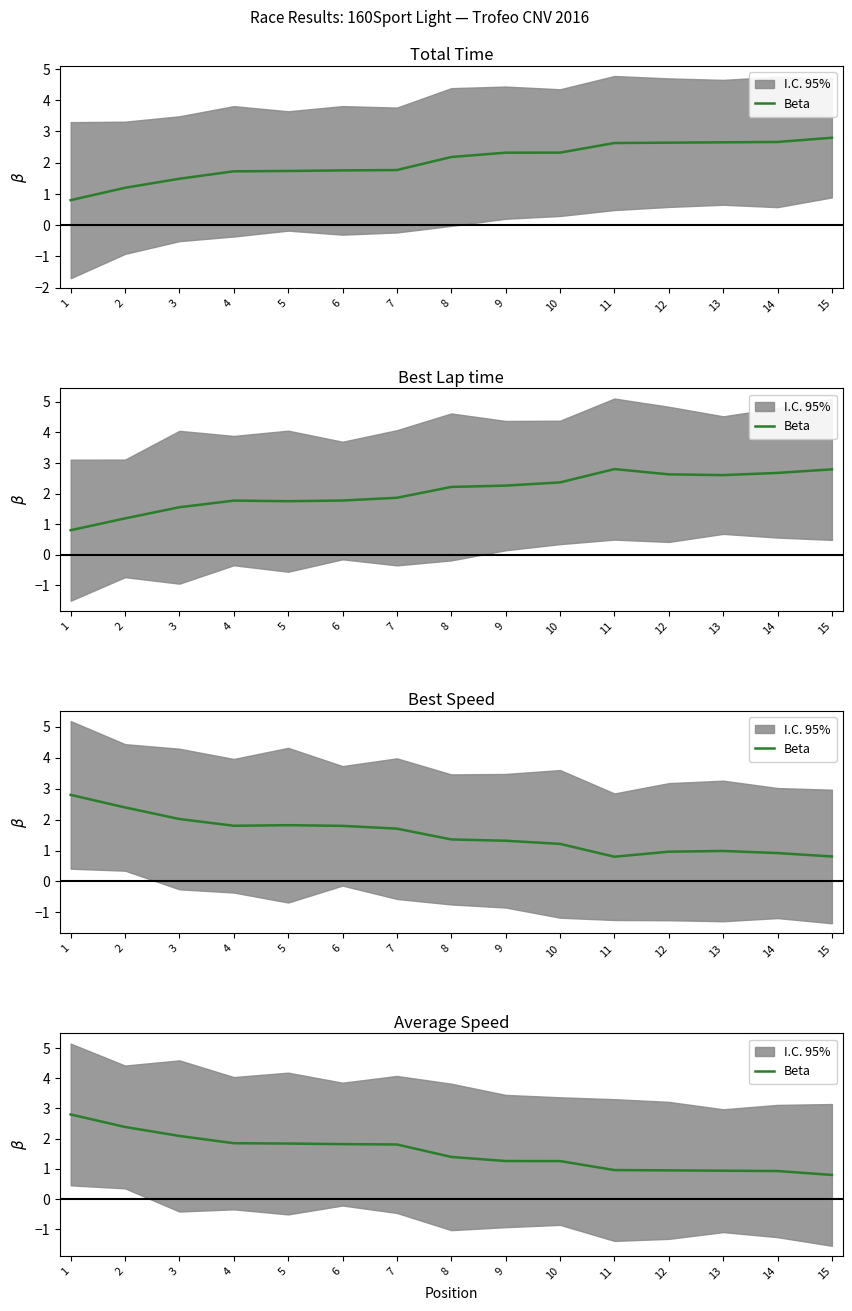

True or false: there are more than 0 points higher than both neighbors.

False